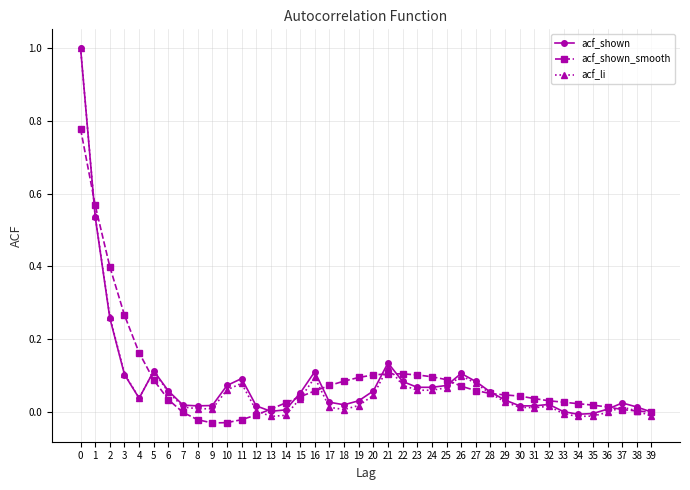

Where is the first local maximum for acf_shown?

5